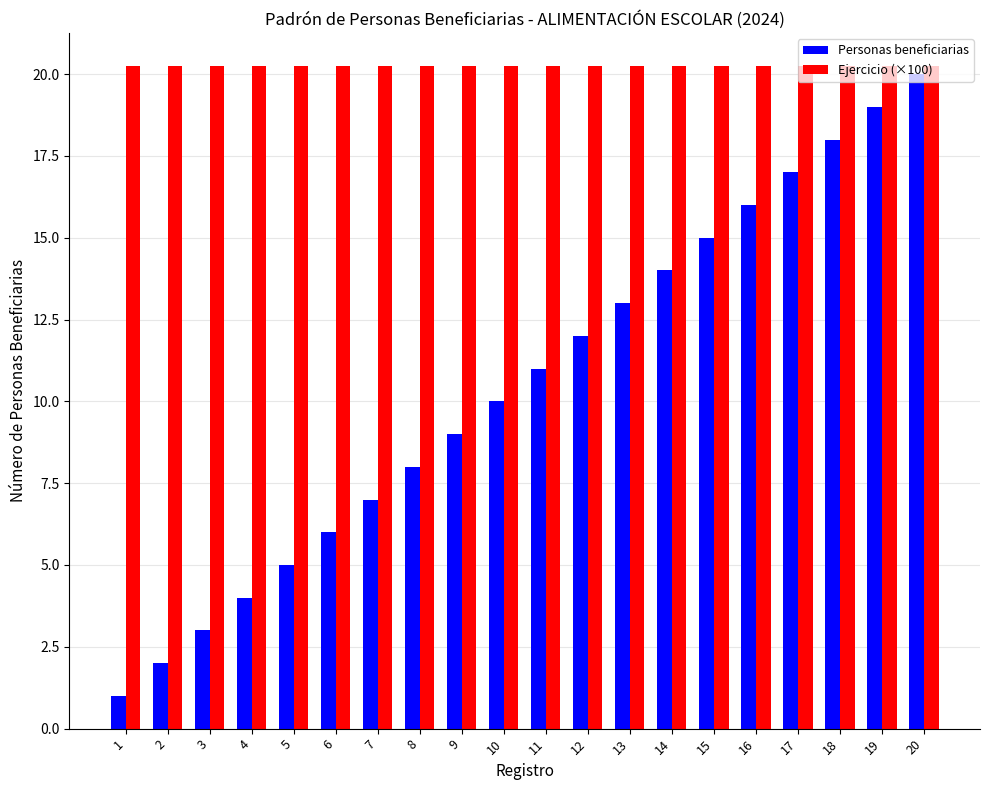

List the series in order of their peak value, lowest first.

Personas beneficiarias, Ejercicio (×100)